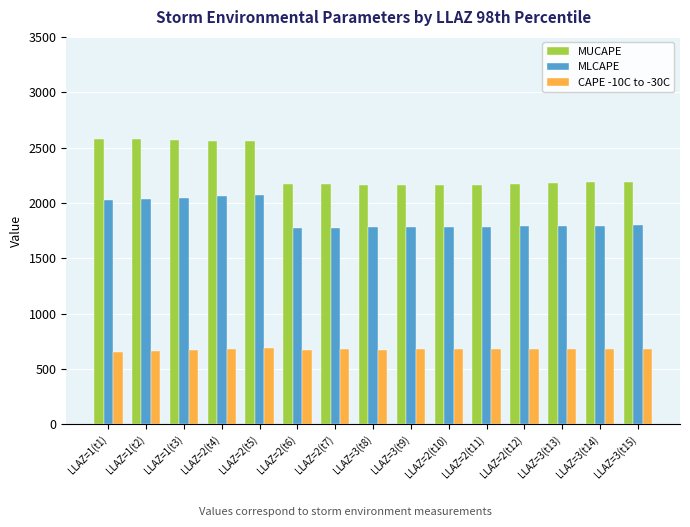

What is the minimum value for MUCAPE?

2160